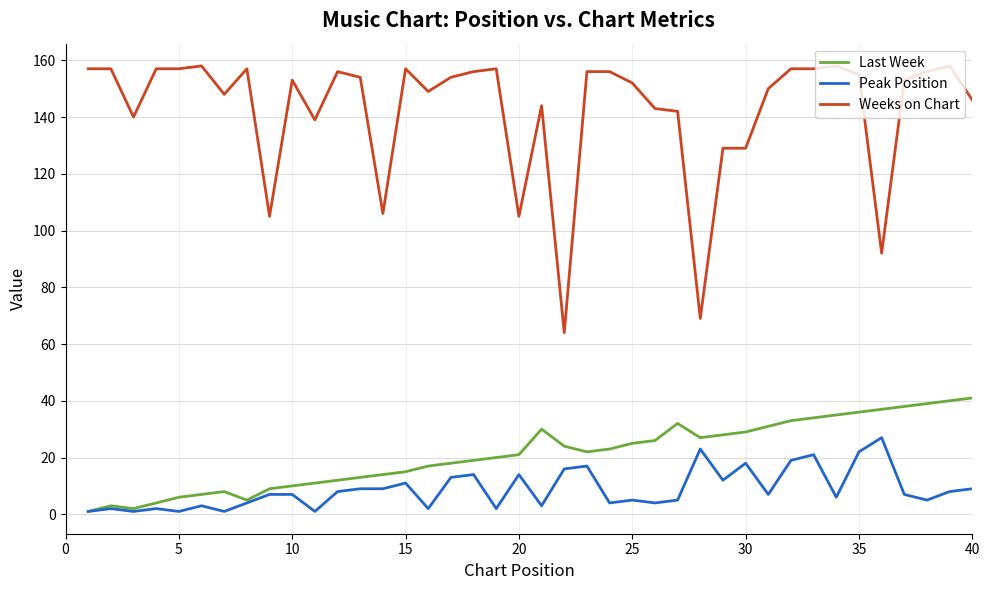

True or false: Weeks on Chart and Last Week intersect in this chart.

False